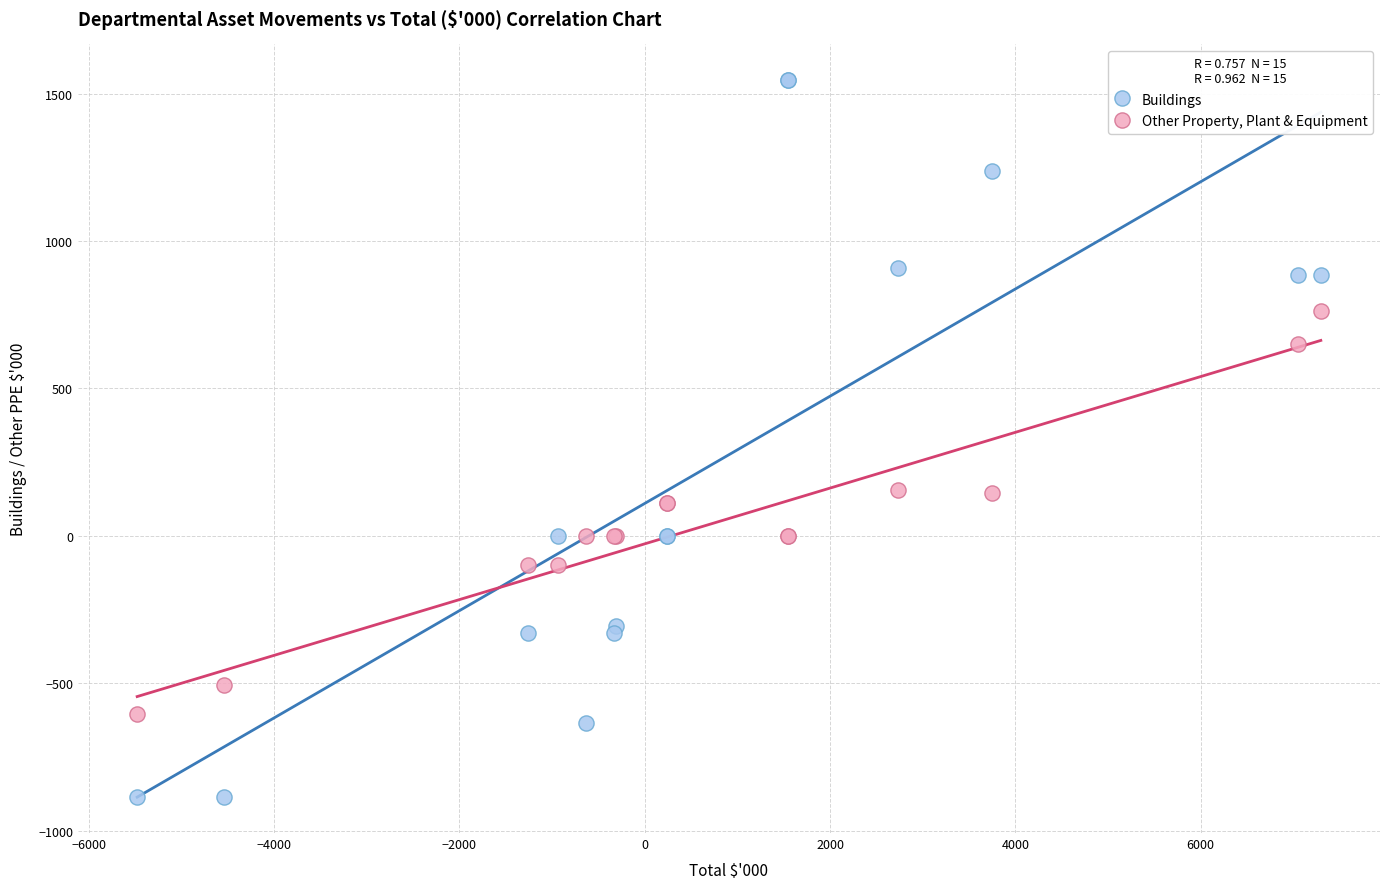

Which series contains the lowest Y value?

Buildings